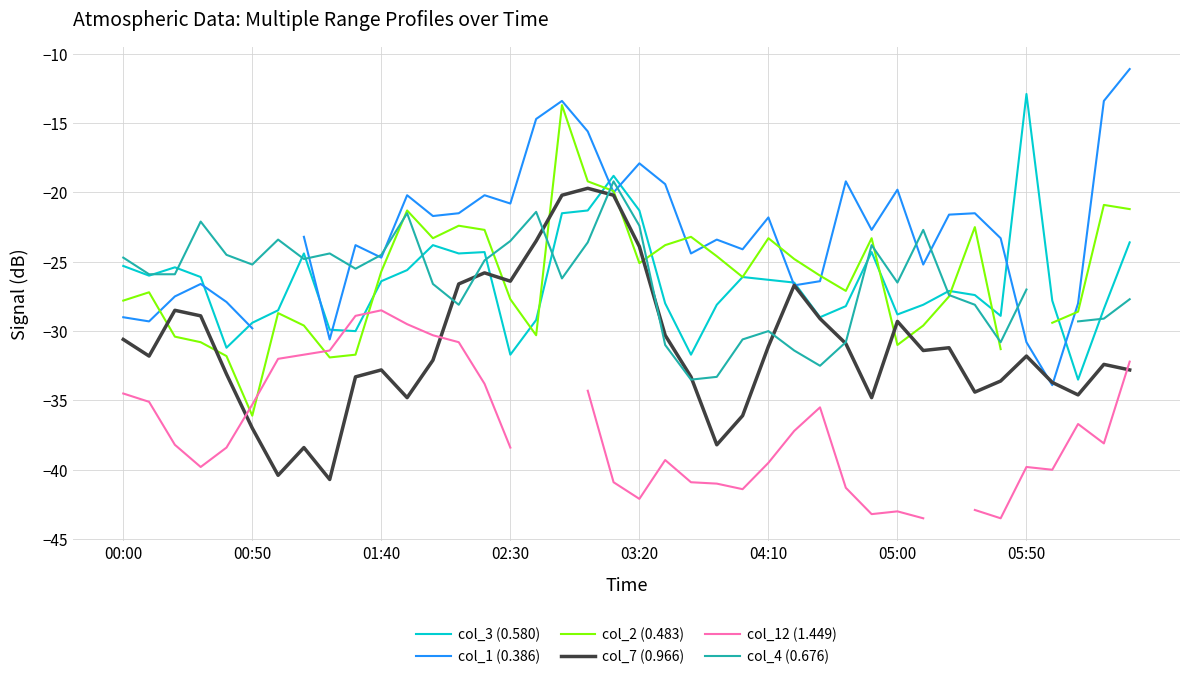

Where is col_2 (0.483) nearest to the value -24?

21